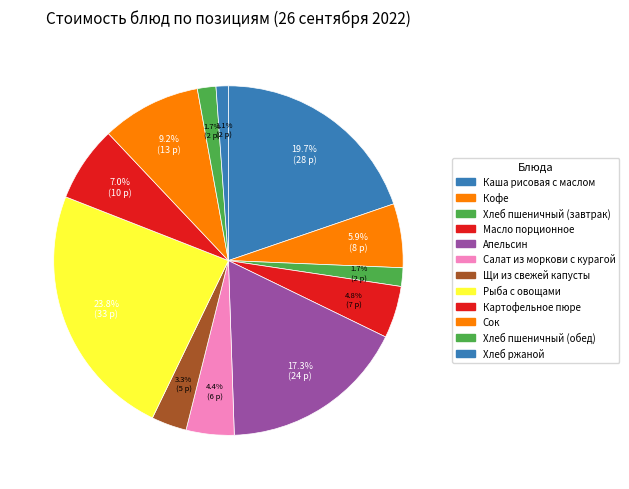

Which category has the smallest portion of the pie?

Хлеб ржаной